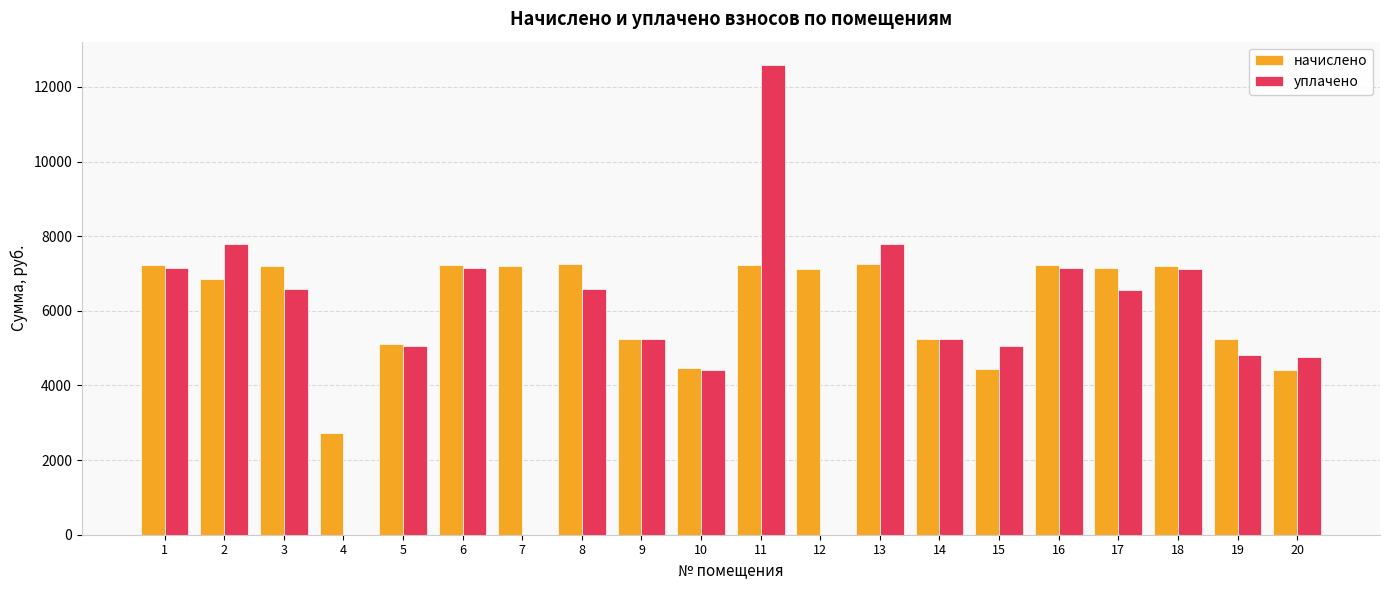

How many categories are shown in the chart?

20